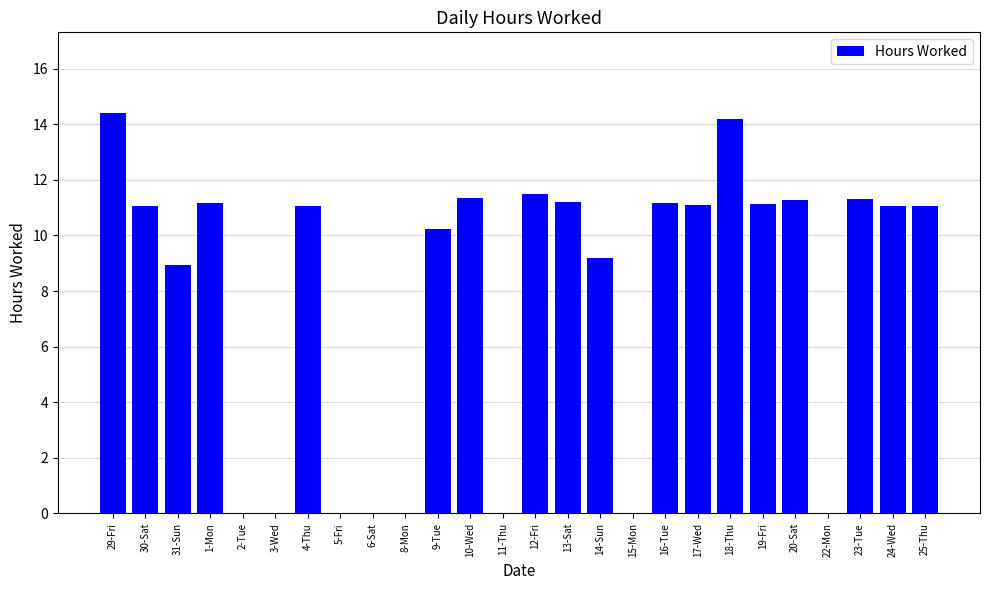

What value does the data have at 24-Wed?

11.1